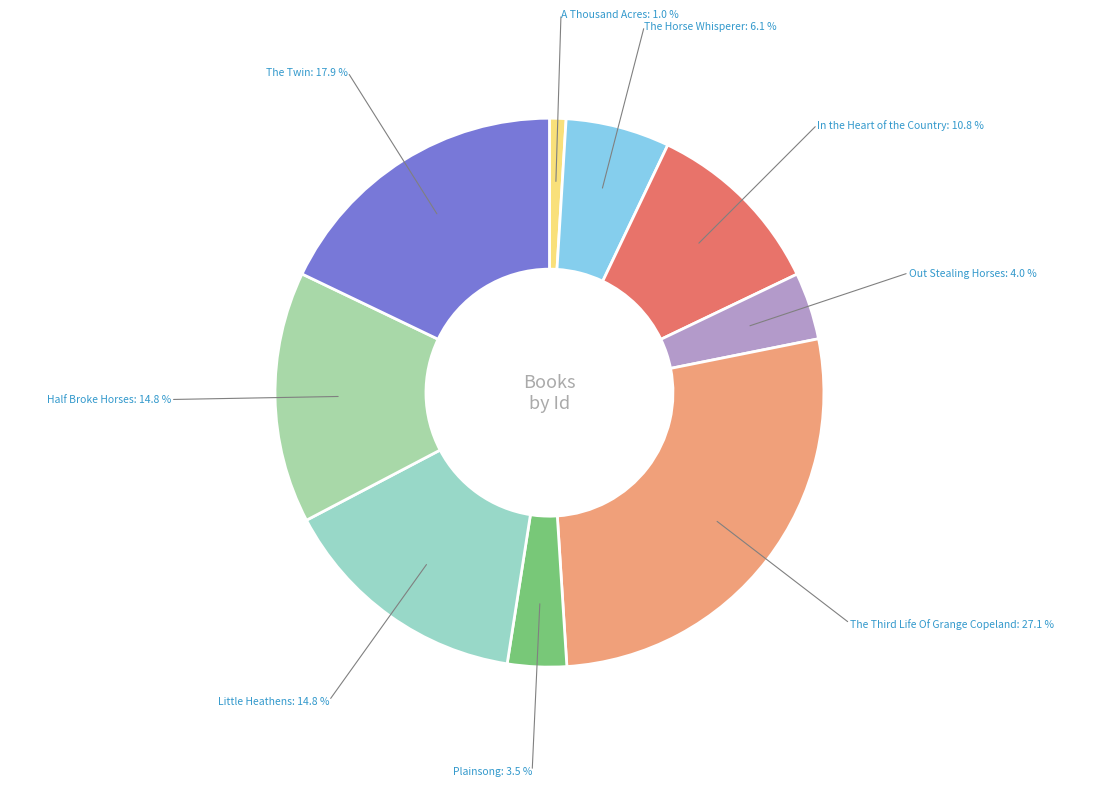

How many segments does this pie chart have?

9